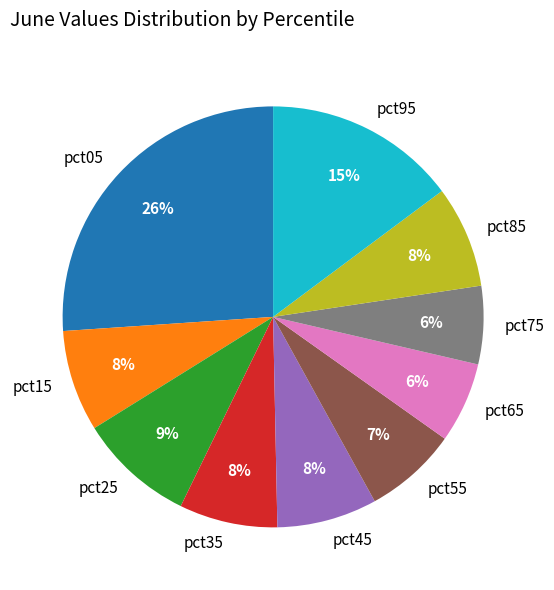

To the nearest percent, what is the difference between the largest and smallest slice percentages?

20%